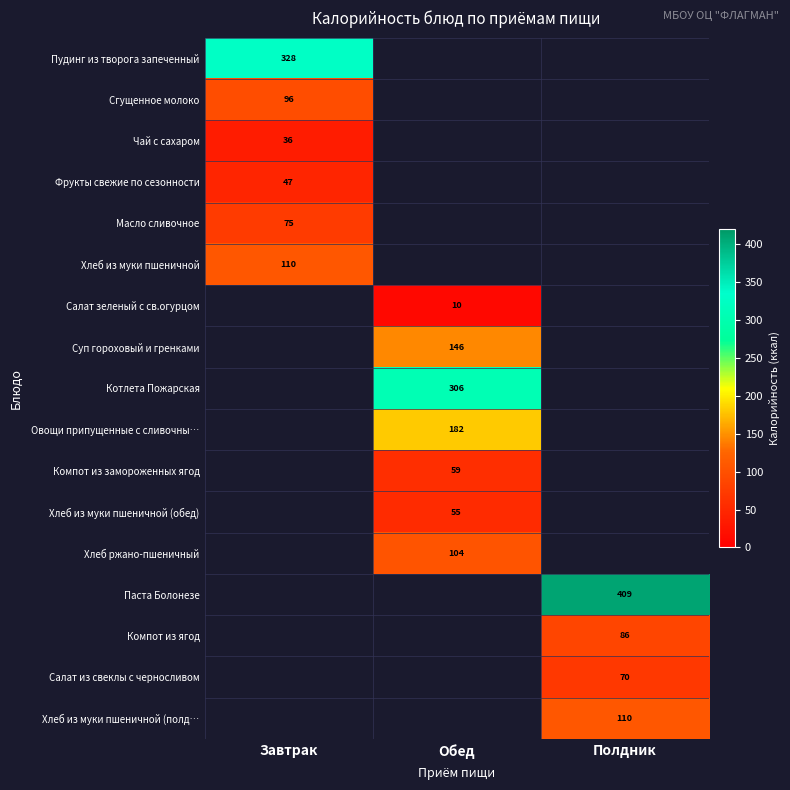

At how many categories does at least one series exceed 25?

3